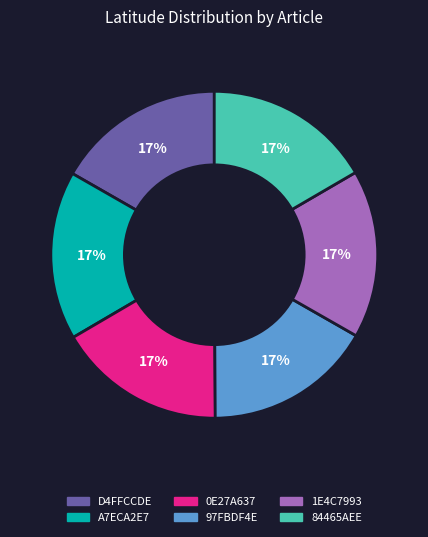

Does 1E4C7993 account for over 50% of the chart?

No